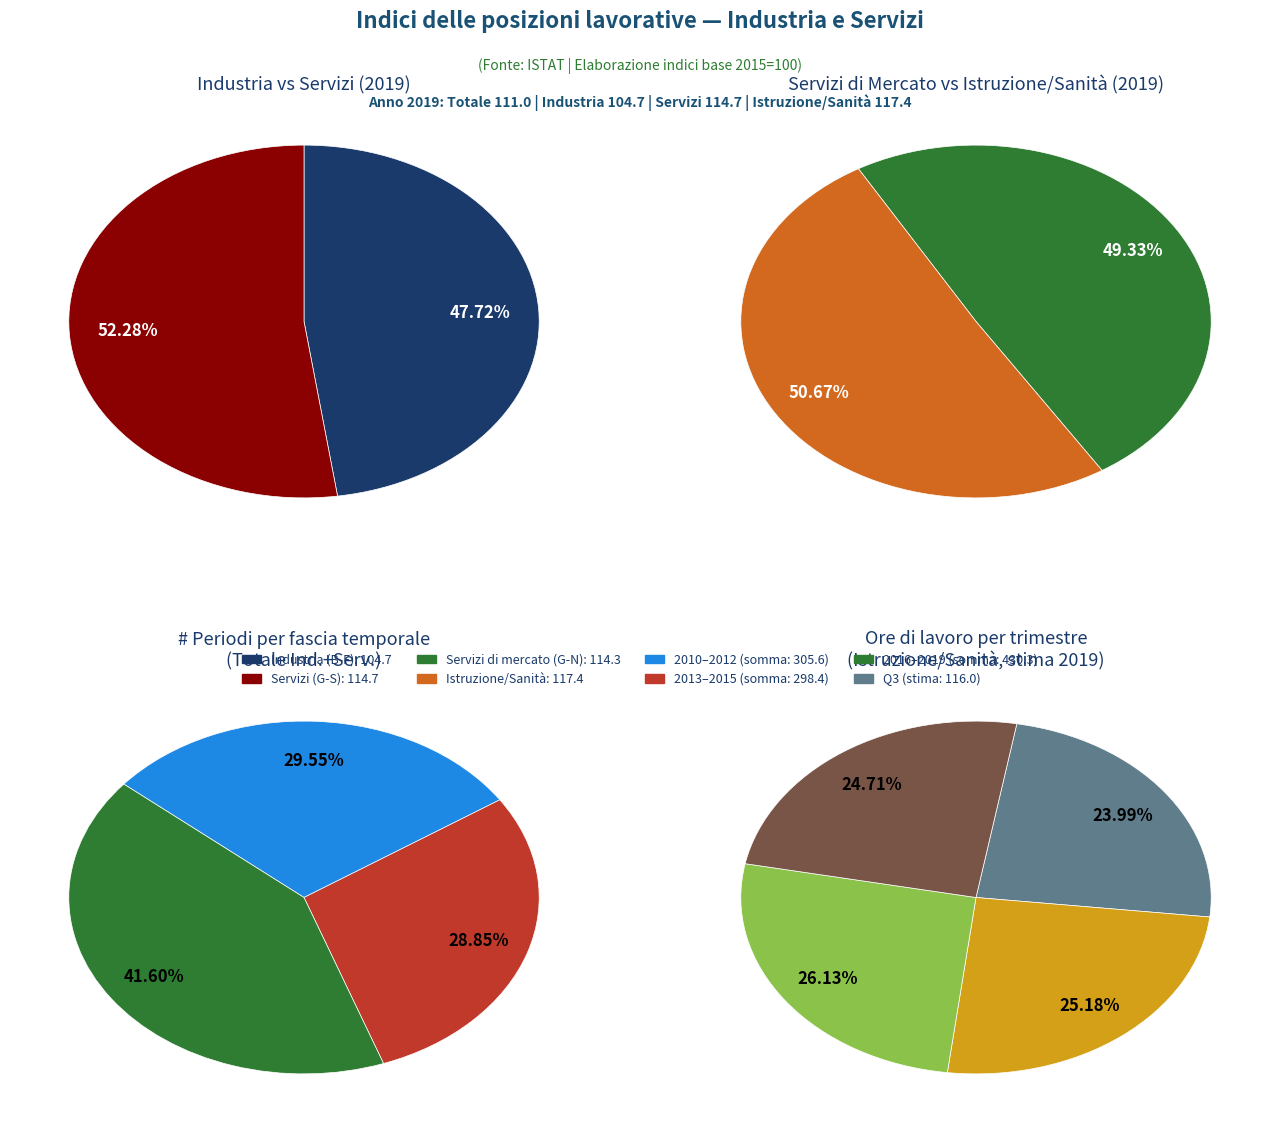

Does 2018 account for over 50% of the chart?

No